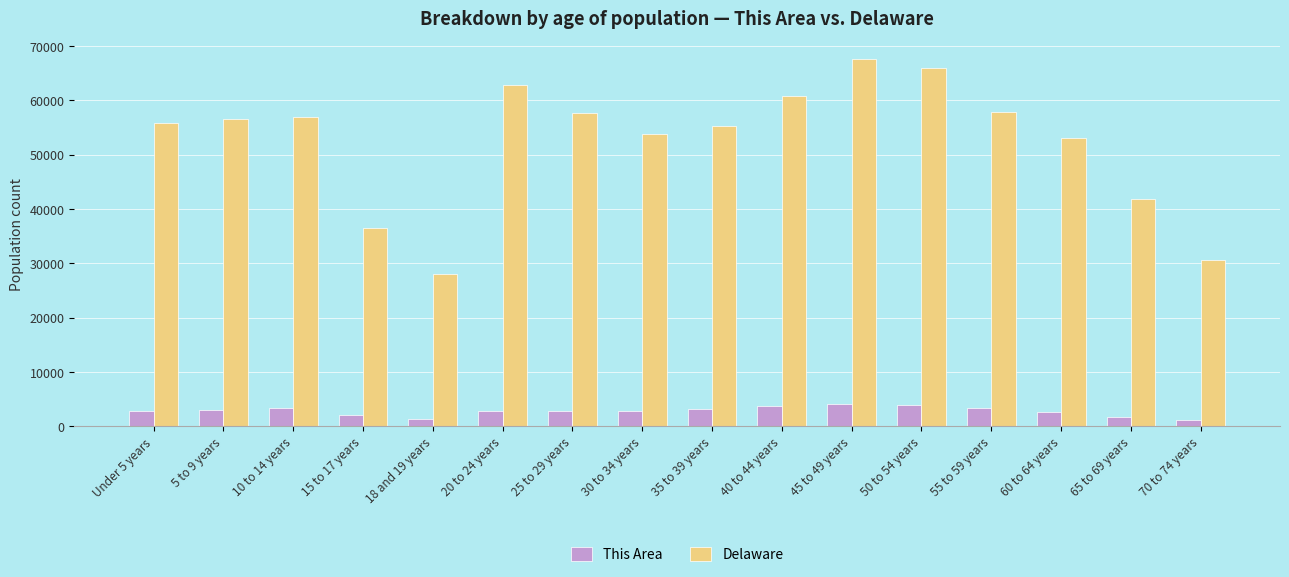

Are the bars horizontal?

No